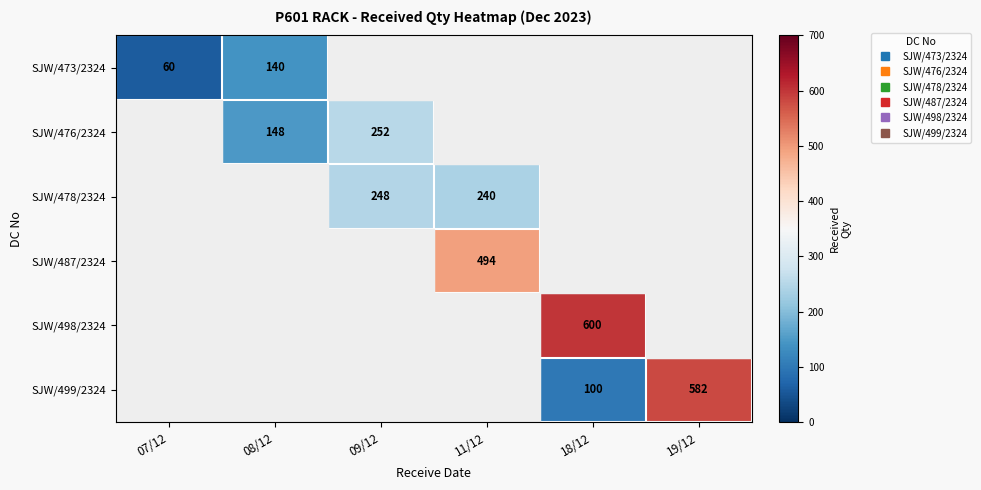

At which category is the sum across all series the highest?

11/12